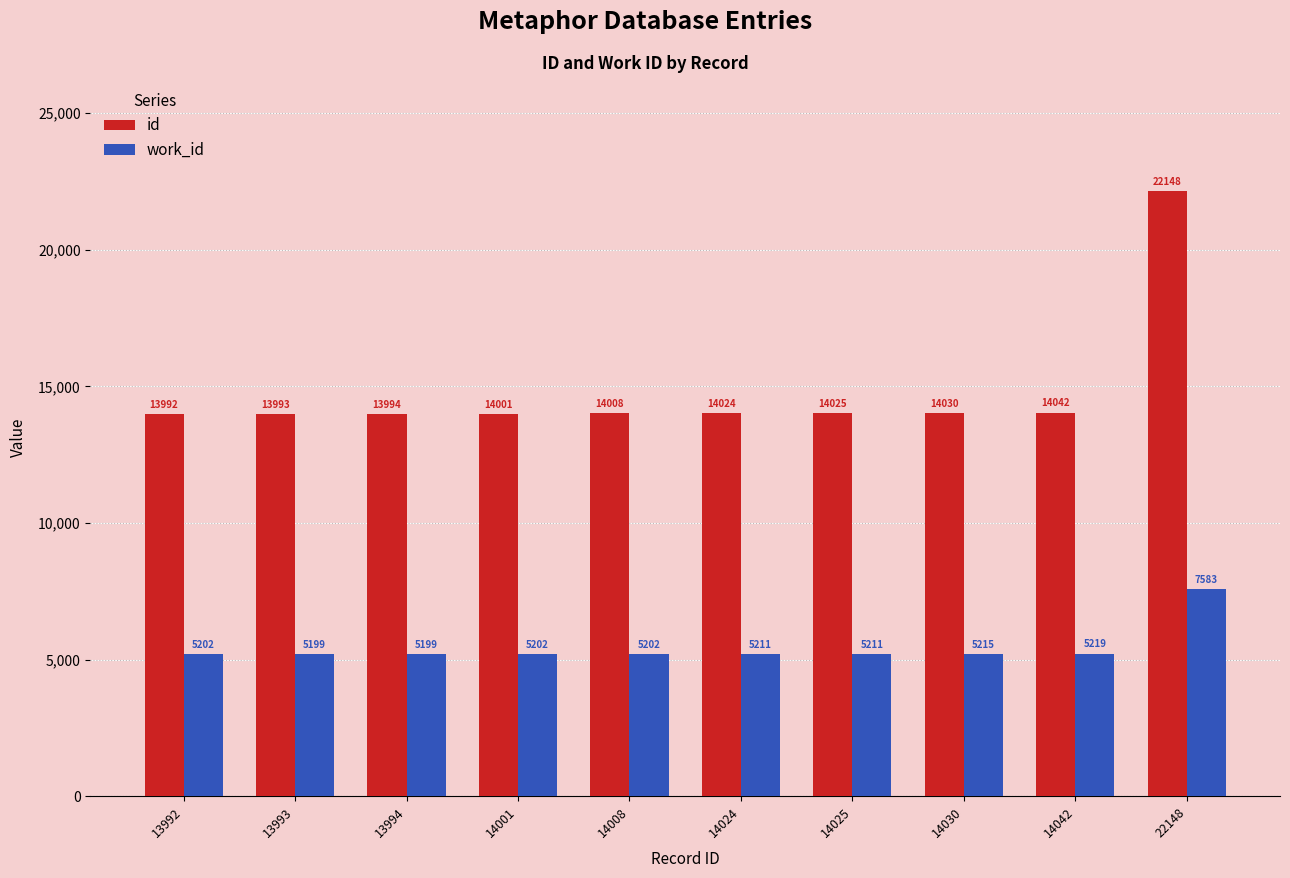

True or false: id has a value of 13994 at 13994.

True